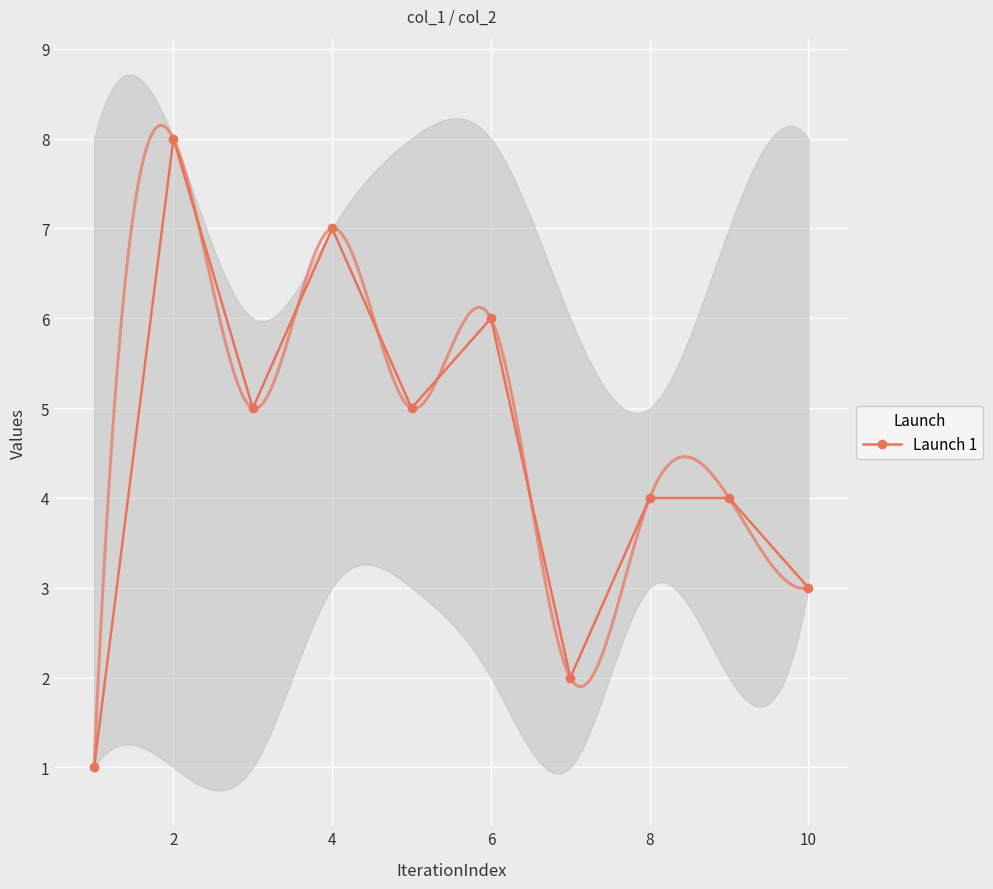

Is it true that the value at 2 is 8?

True